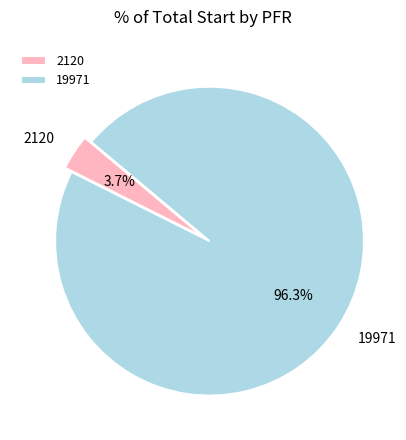

Is there a majority slice in this chart?

Yes